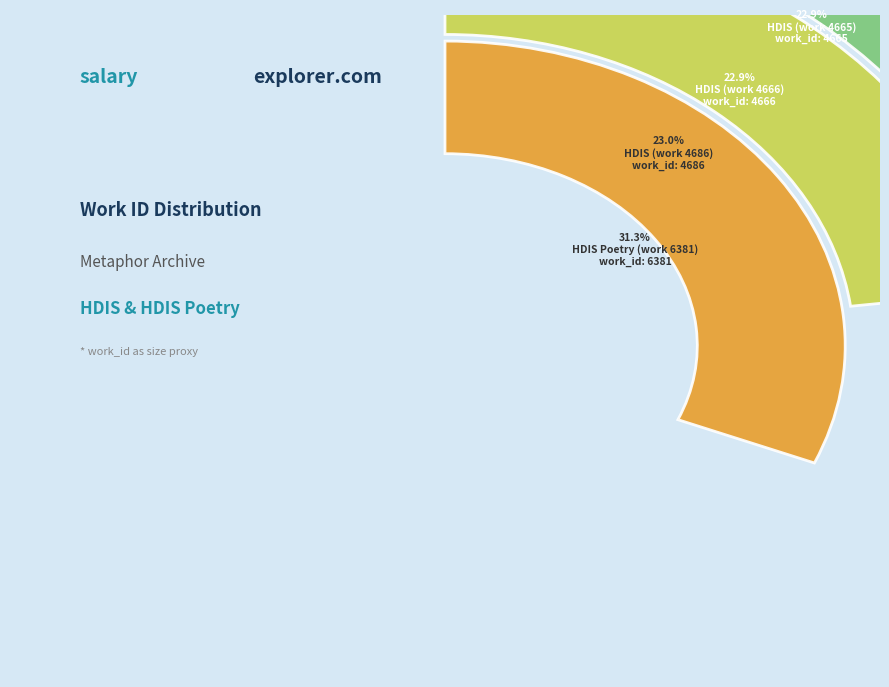

Between HDIS Poetry (work 6381) and HDIS (work 4666), which is larger?

HDIS Poetry (work 6381)